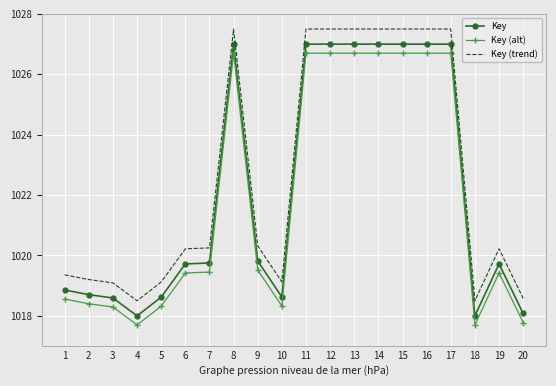

Where does the Key (trend) series first go above 1020?

6